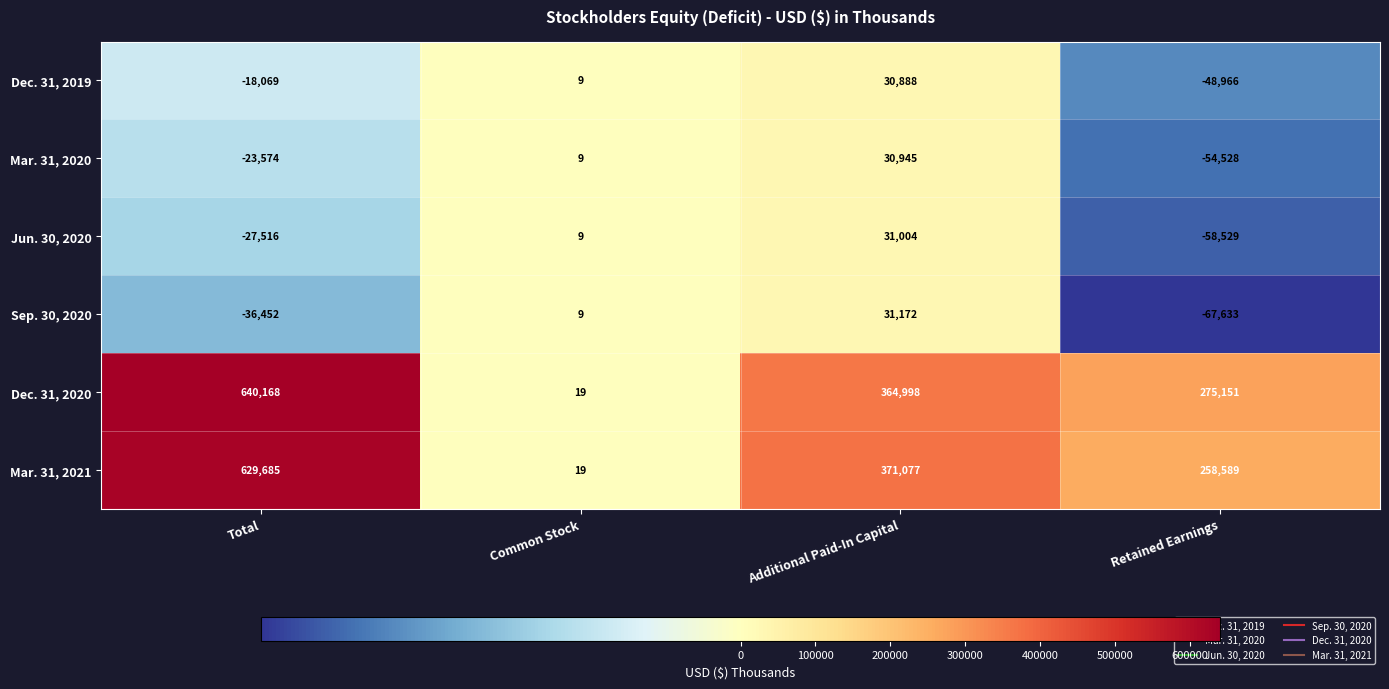

At how many categories does at least one series exceed 151439?

3